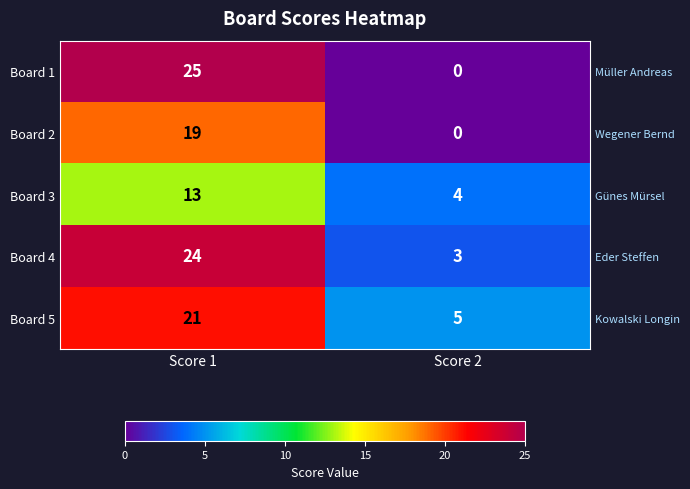

The Board 2 series shows 10 at Score 2. True or false?

False